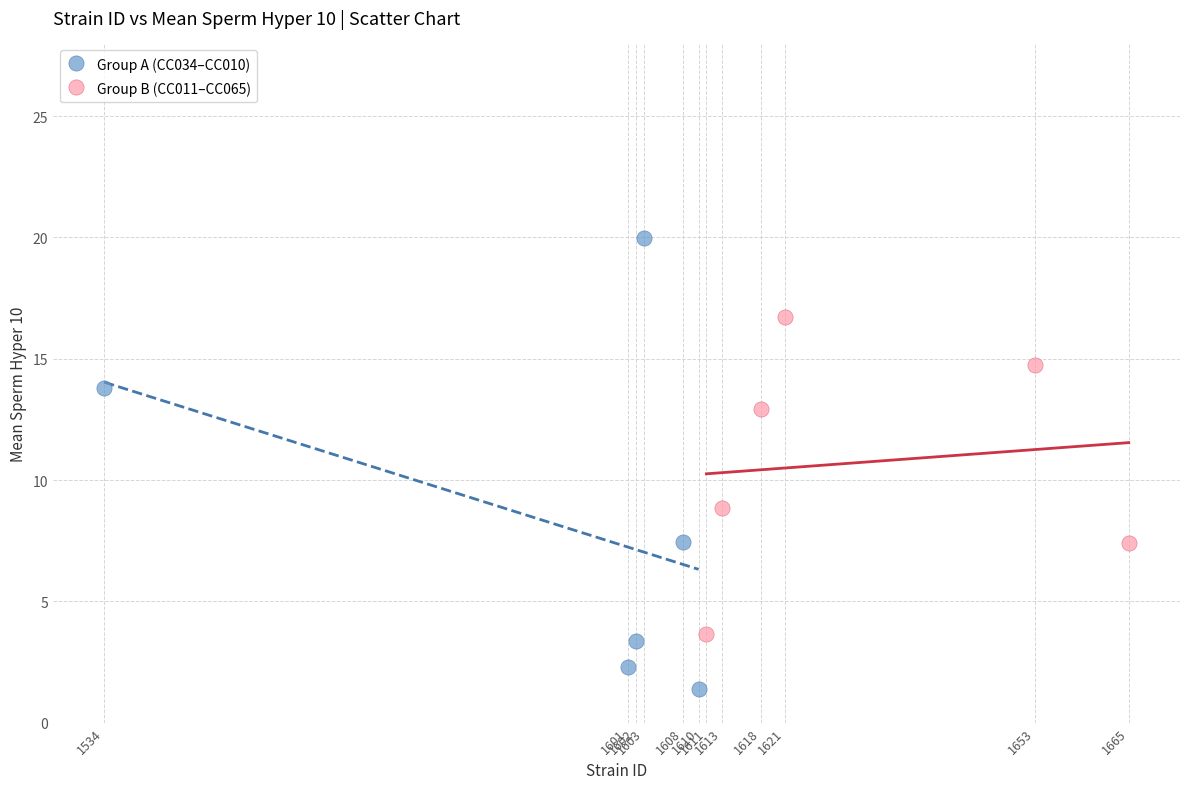

Which series contains the highest Y value?

Group A (CC034–CC010)